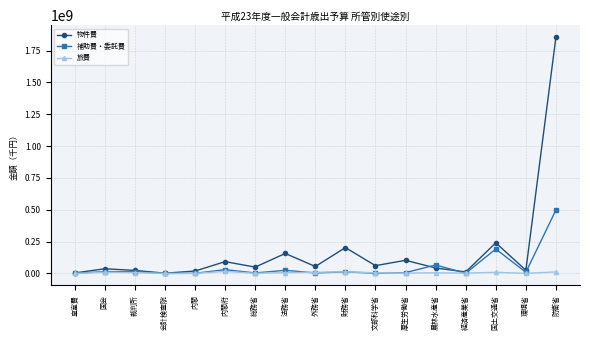

The value of 物件費 at 防衛省 is 2652193612. True or false?

False